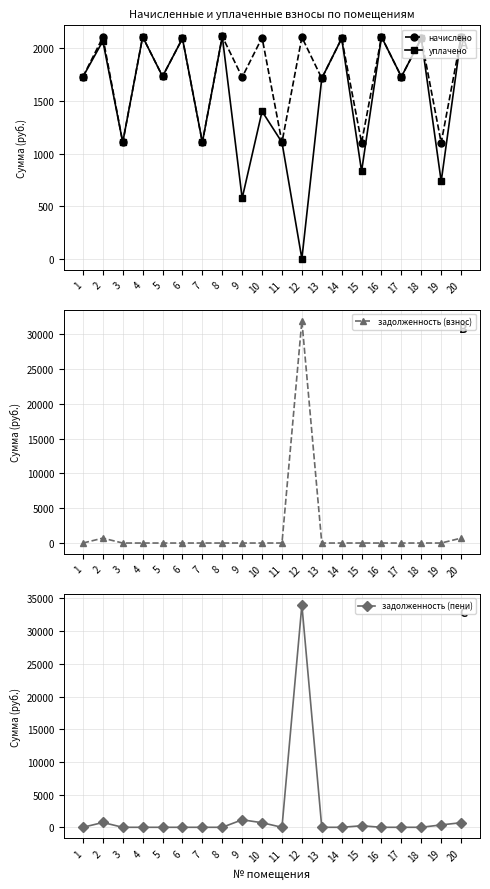

Which series changed the most between 4 and 8?

начислено